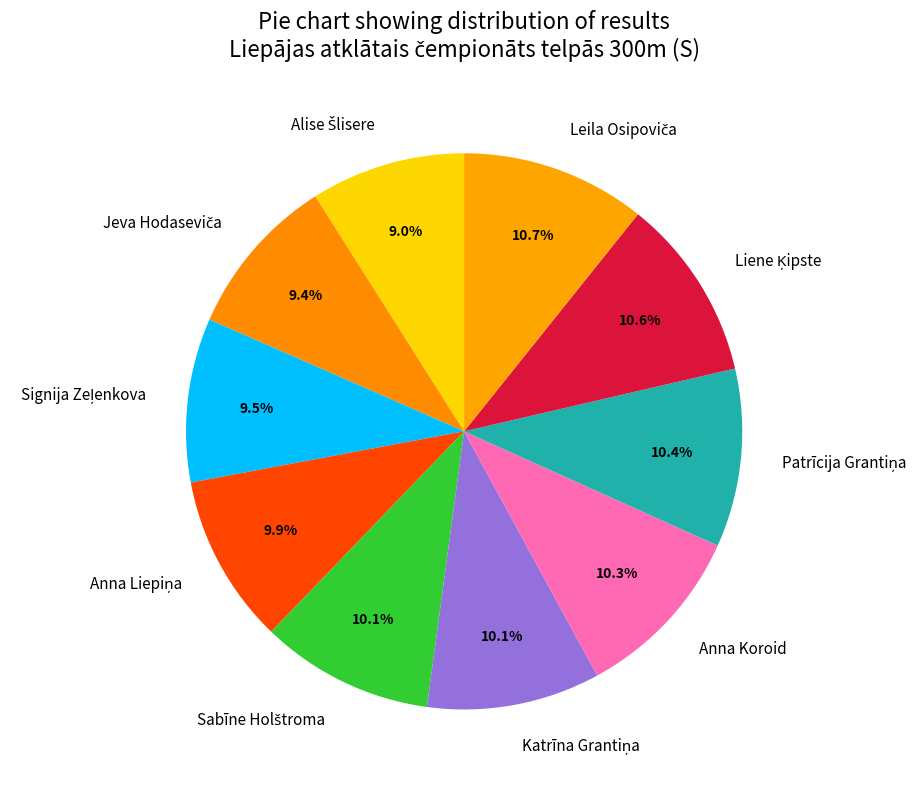

Is there a majority slice in this chart?

No